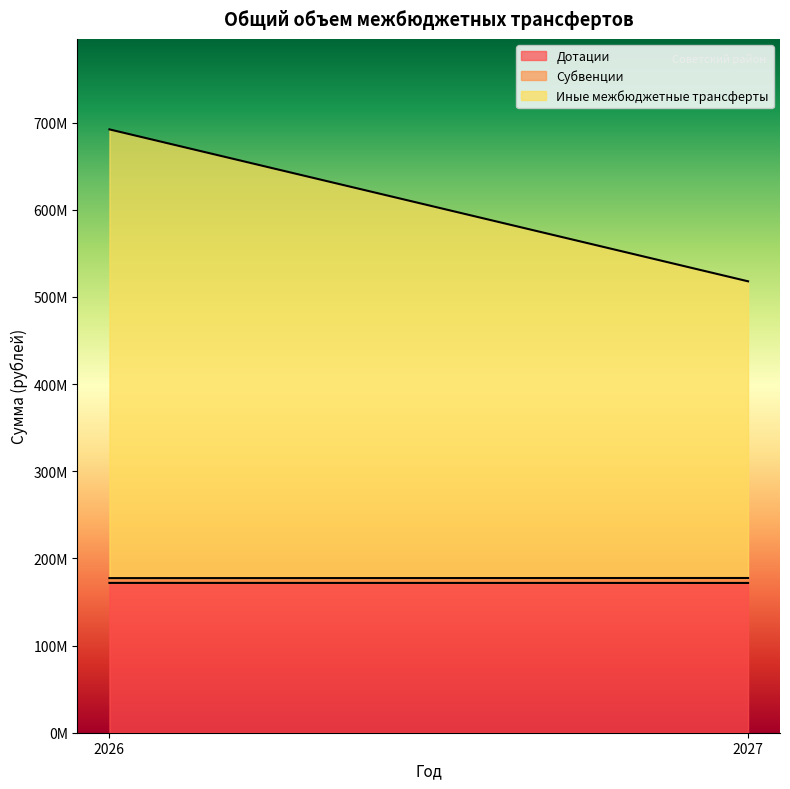

Where is Дотации nearest to the value 171861134?

2027